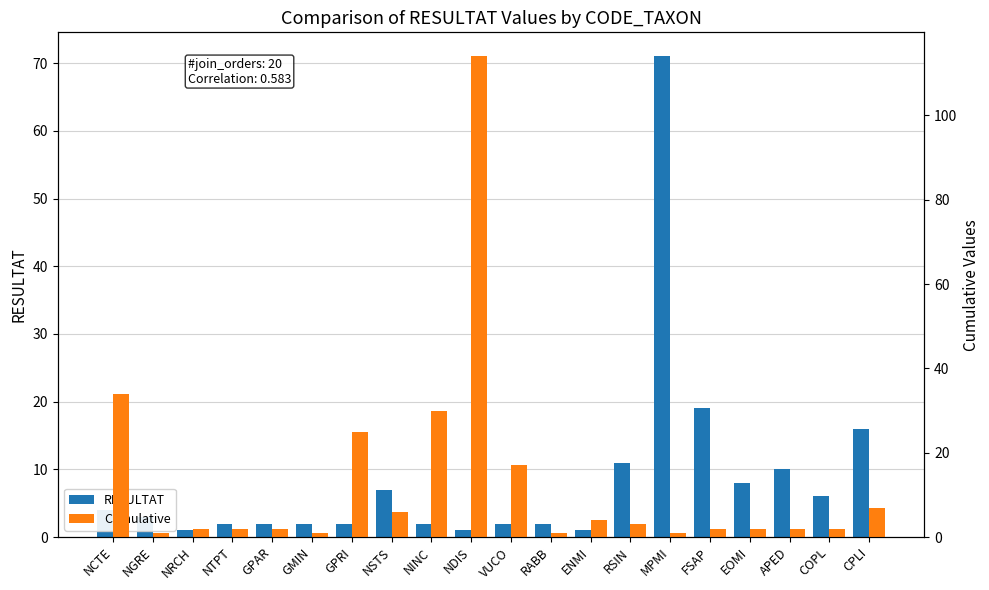

How many bars are there in each group?

2